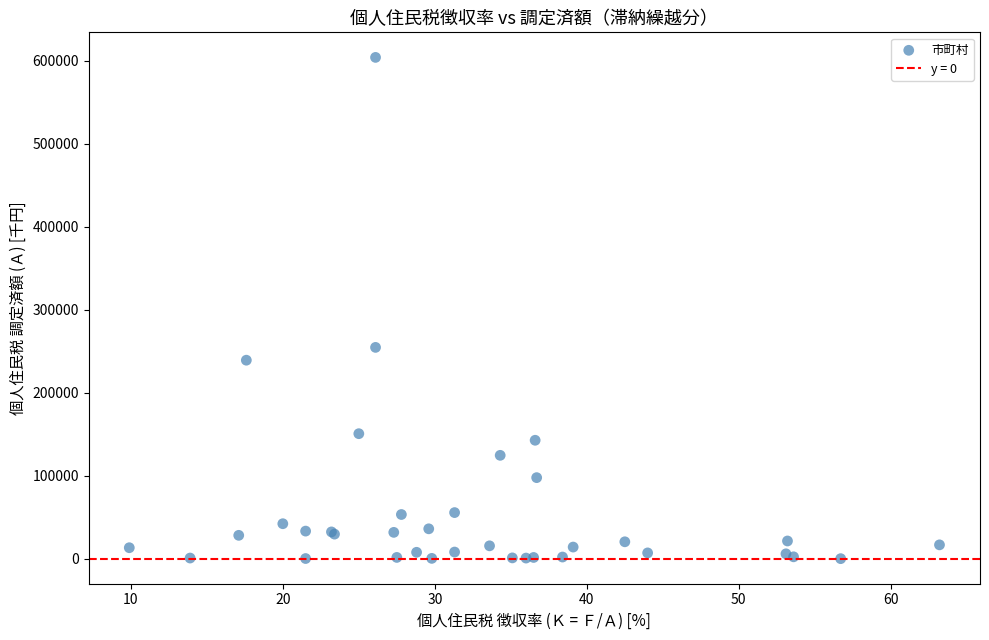

What Y value in the scatter plot is closest to 302136?

254716